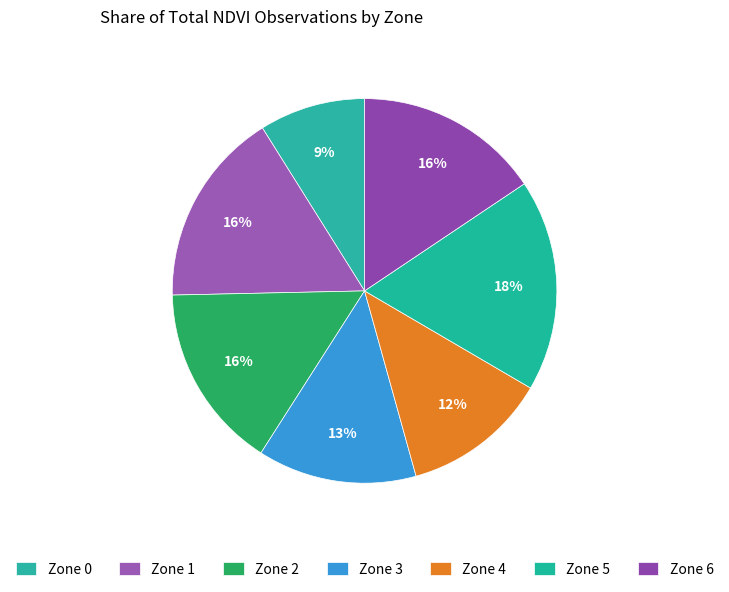

How many slices are in this pie chart?

7